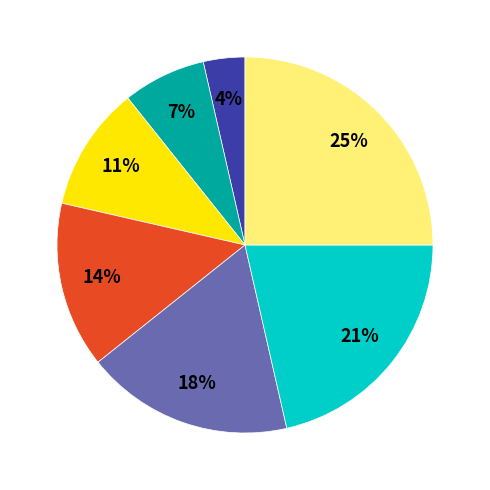

To the nearest percent, what is the difference between the largest and smallest slice percentages?

21%